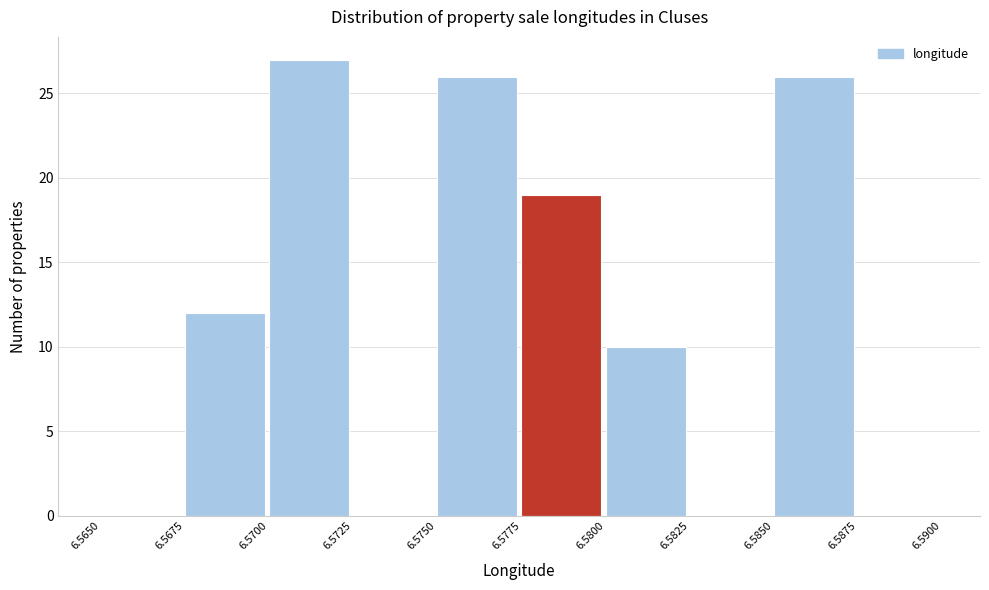

Reading left to right, list every bar in this chart as the range it spans on the x-axis followed by its height. The values are not printed on the chart, so give them approximately, as read against the axis.

6.5650 to 6.5675: 0
6.5675 to 6.5700: 12
6.5700 to 6.5725: 27
6.5725 to 6.5750: 0
6.5750 to 6.5775: 26
6.5775 to 6.5800: 19
6.5800 to 6.5825: 10
6.5825 to 6.5850: 0
6.5850 to 6.5875: 26
6.5875 to 6.5900: 0